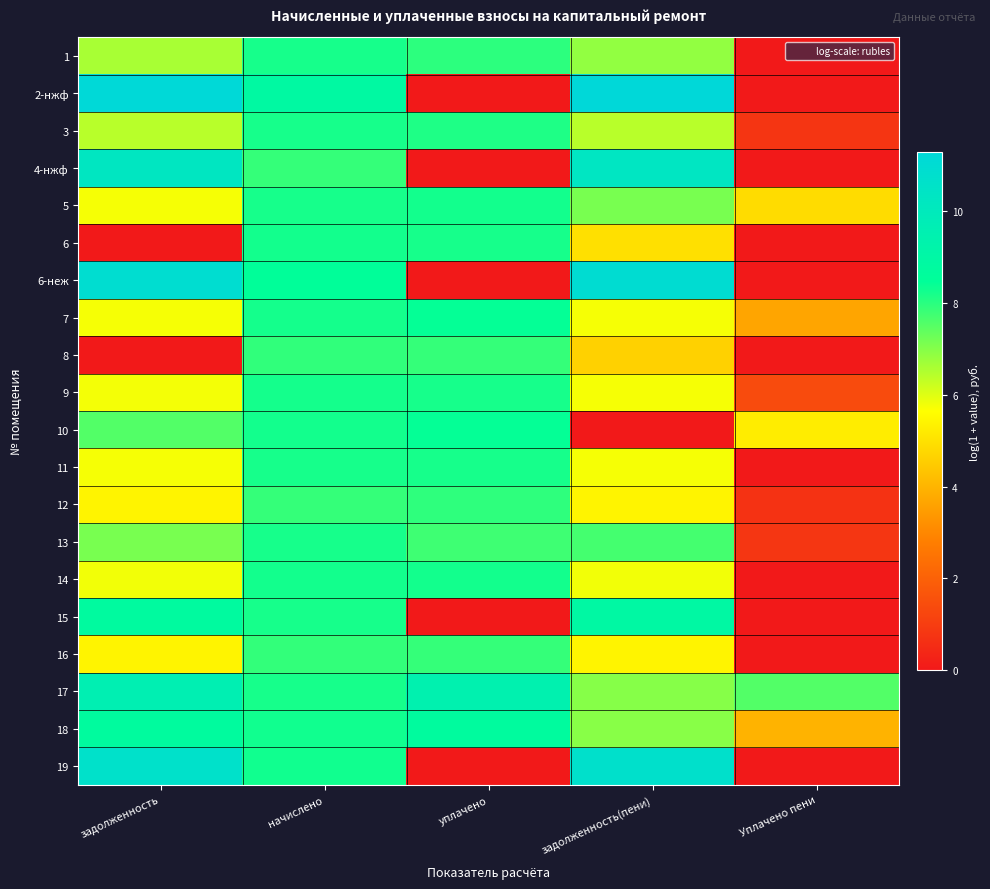

What is the greatest value displayed?

11.3